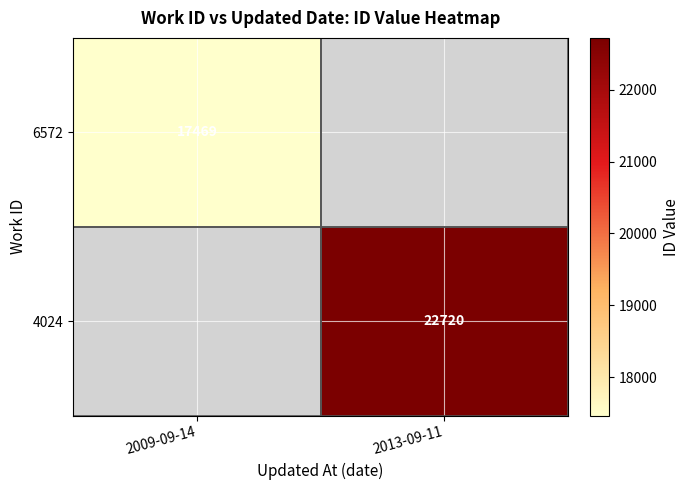

Which label corresponds to the largest value in the chart?

2013-09-11